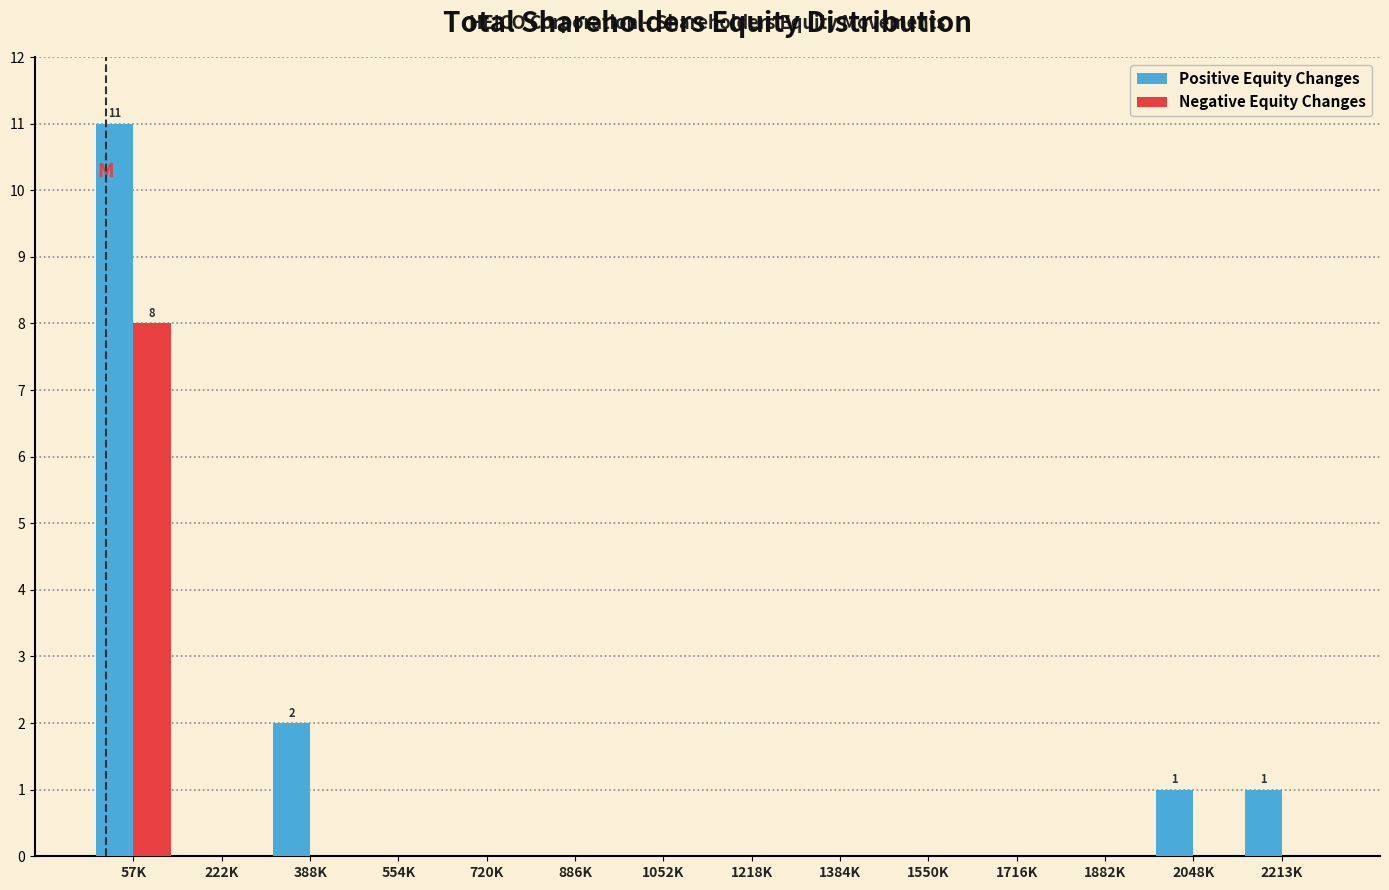

Reading left to right, transcribe all the data shown in this chart.

Positive Equity Changes: 57K=11	222K=0	388K=2	554K=0	720K=0	886K=0	1052K=0	1218K=0	1384K=0	1550K=0	1716K=0	1882K=0	2048K=1	2213K=1
Negative Equity Changes: 57K=8	222K=0	388K=0	554K=0	720K=0	886K=0	1052K=0	1218K=0	1384K=0	1550K=0	1716K=0	1882K=0	2048K=0	2213K=0